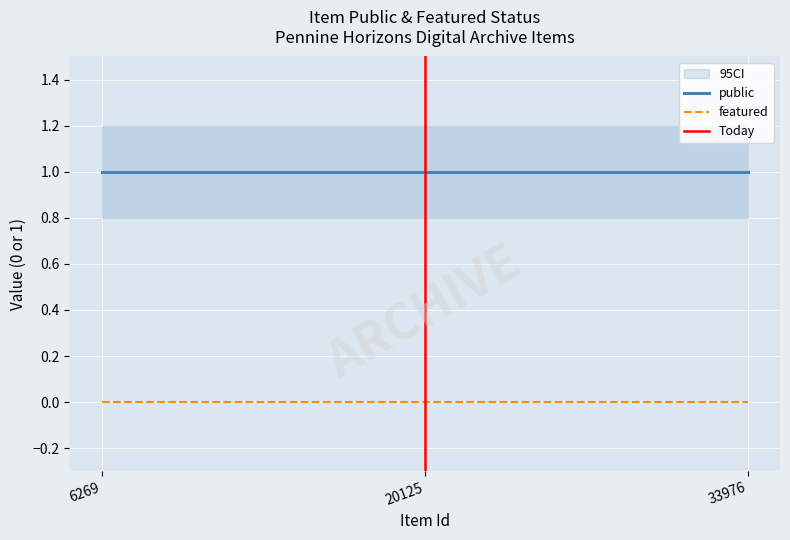

Rank the series by their average value, from highest to lowest.

public, featured